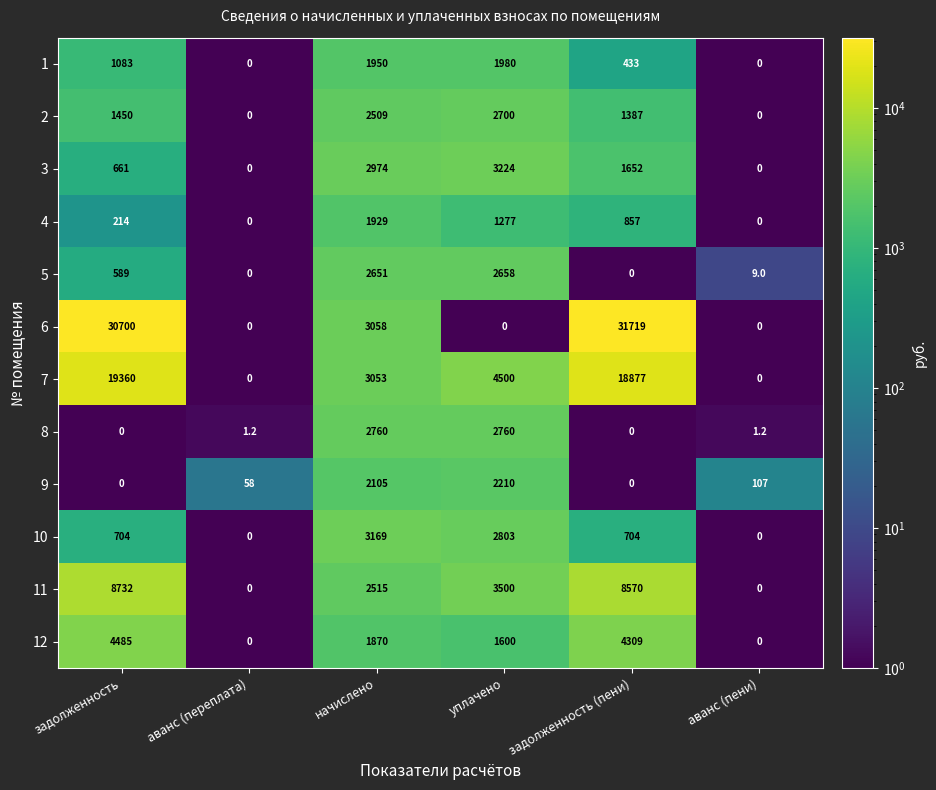

Rank the series by their maximum value, from lowest to highest.

4, 1, 9, 5, 2, 8, 10, 3, 12, 11, 7, 6